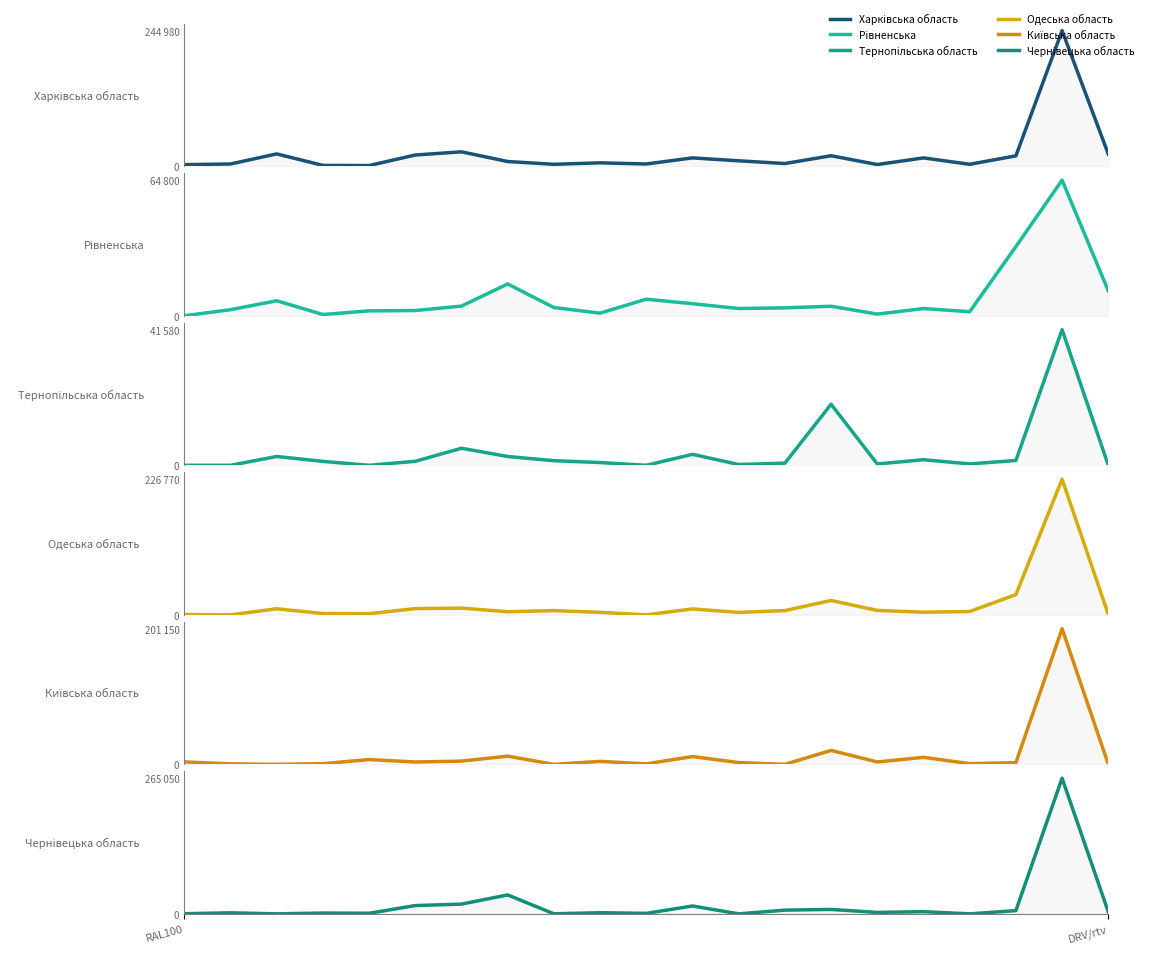

What position from the left is RAL100?

1